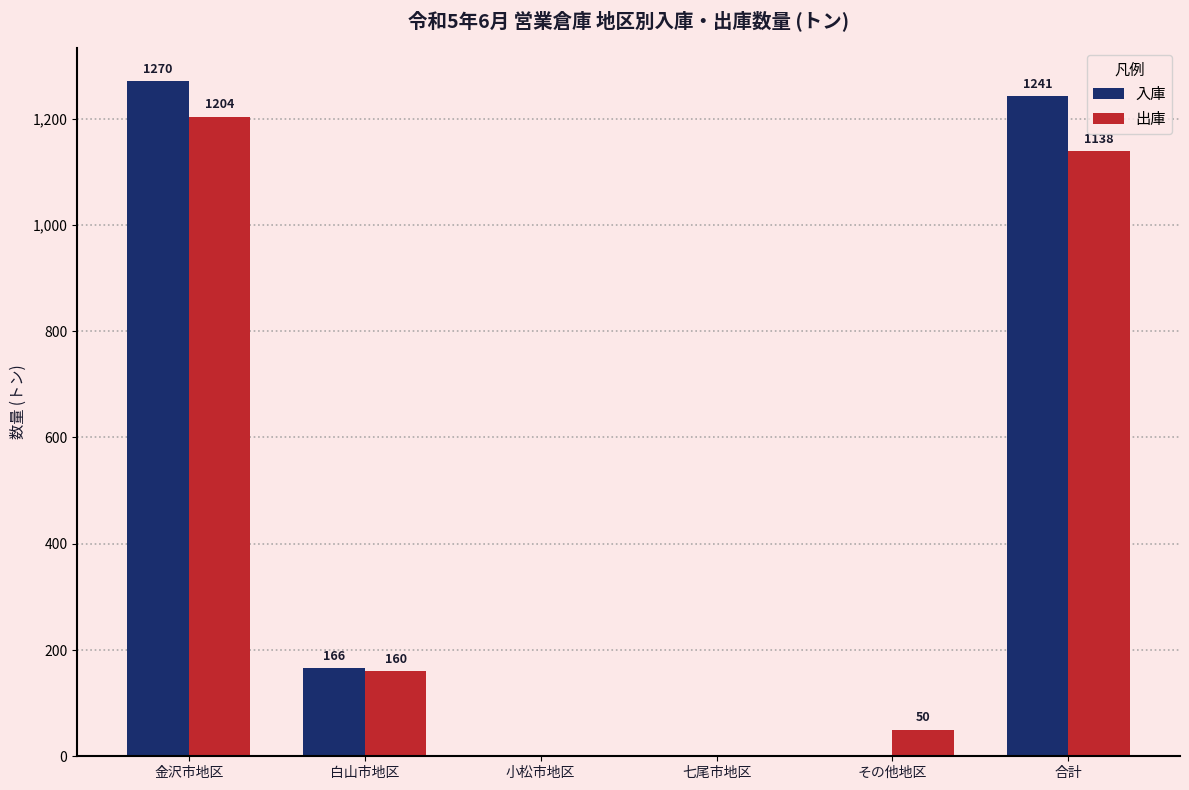

The 入庫 series shows 836.7 at その他地区. True or false?

False